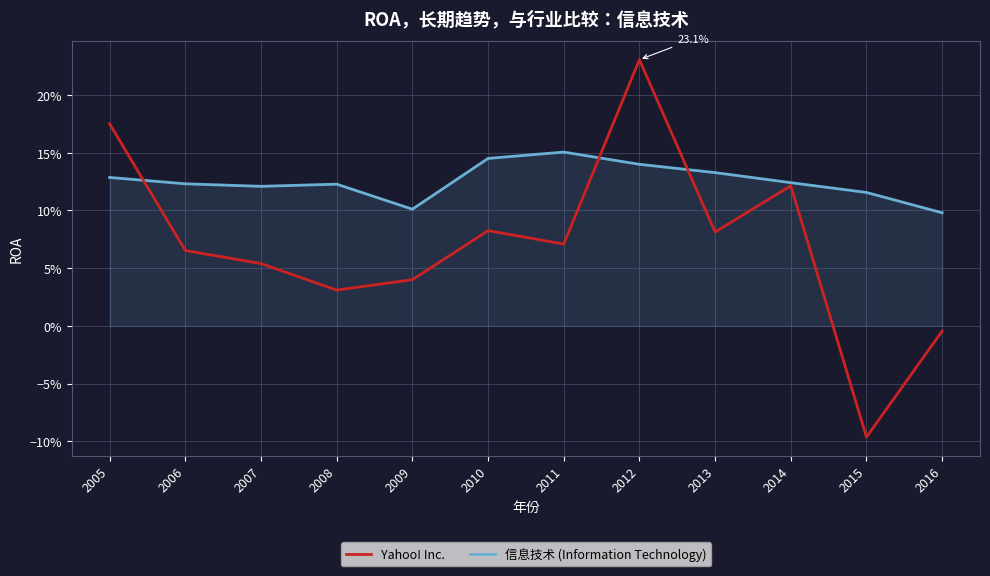

How many times do Yahoo! Inc. and 信息技术 (Information Technology) cross each other?

3